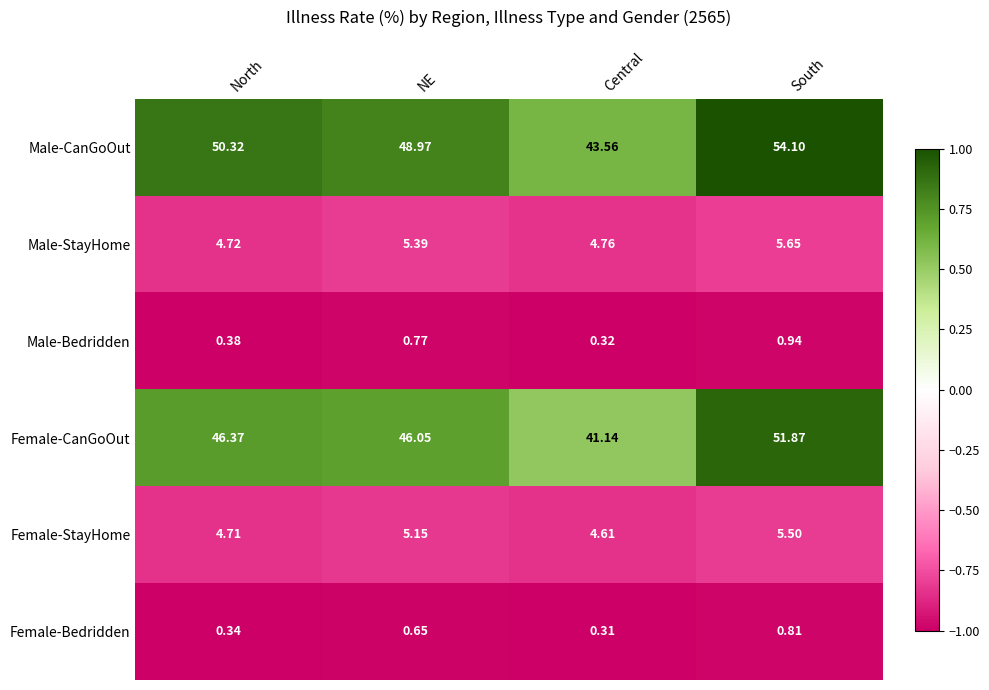

List the labels in order of Male-Bedridden value, smallest first.

Central, North, NE, South